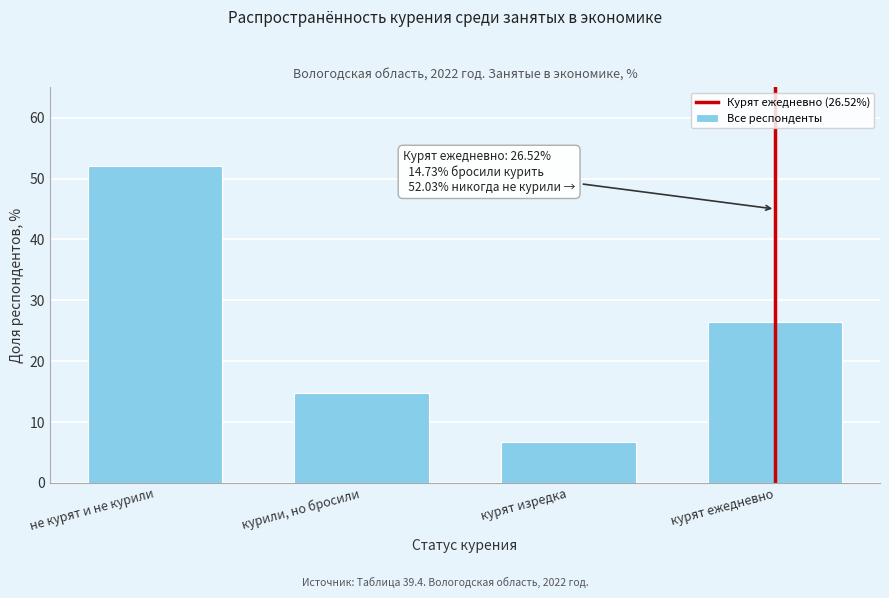

Reading right to left, extract all data points from this chart.

26.5	6.7	14.7	52.0